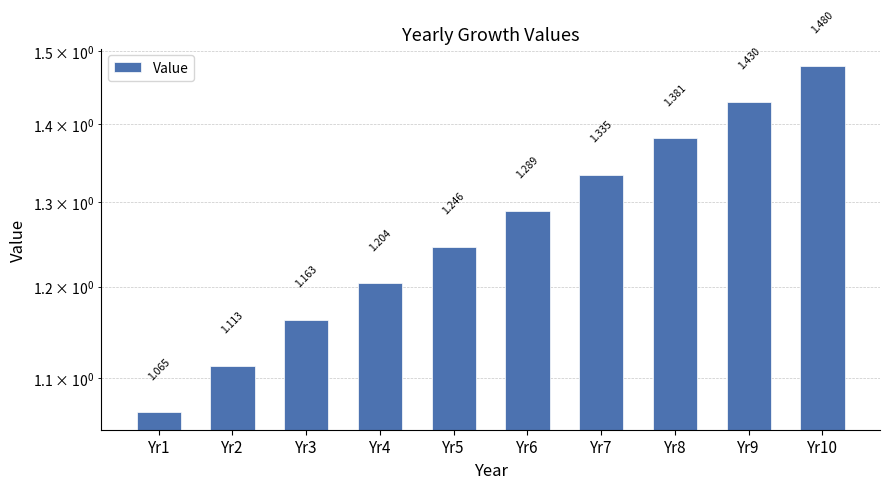

Count the number of categories in the chart.

10